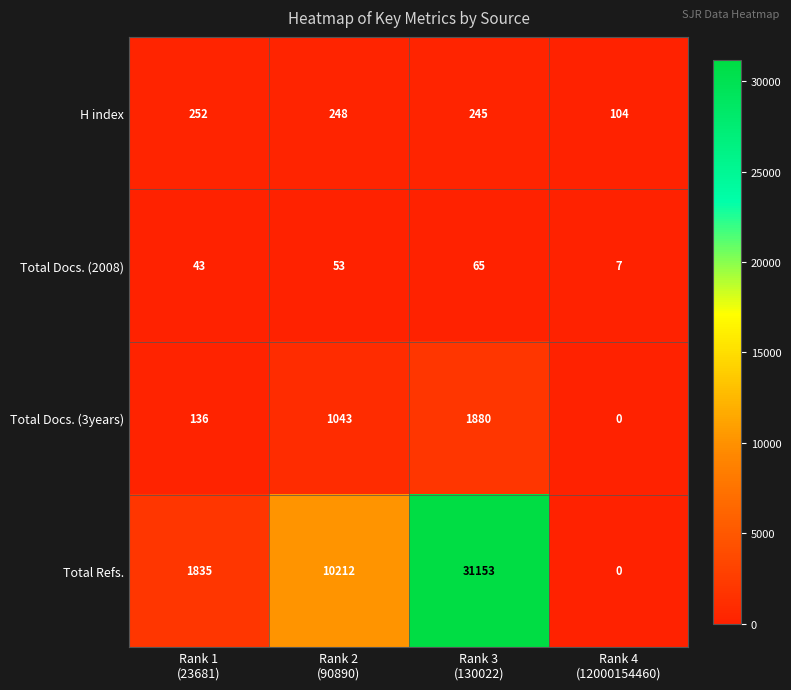

Rank the series at Rank 1
(23681) from highest to lowest value.

Total Refs., H index, Total Docs. (3years), Total Docs. (2008)